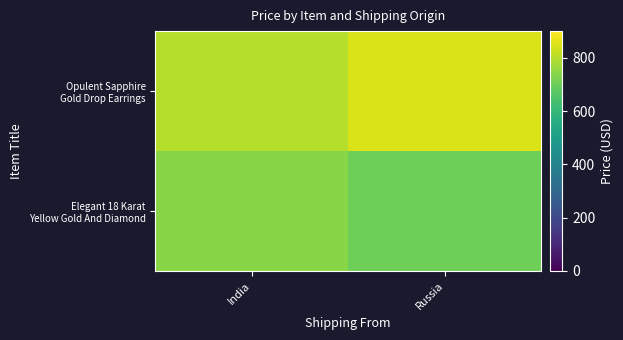

At Russia, list the series in order from largest to smallest.

Opulent Sapphire Gold Drop Earrings, Elegant 18 Karat Yellow Gold And Diamond